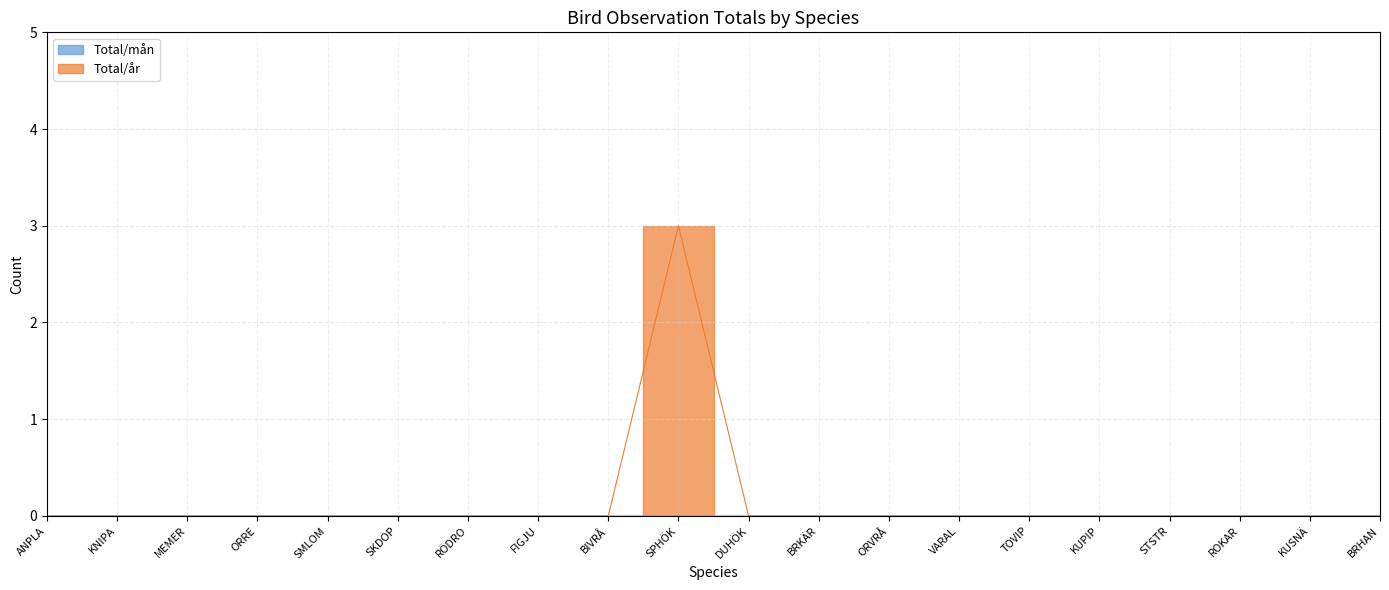

Reading left to right, extract all data points from this chart.

0	0	0	0	0	0	0	0	0	3	0	0	0	0	0	0	0	0	0	0